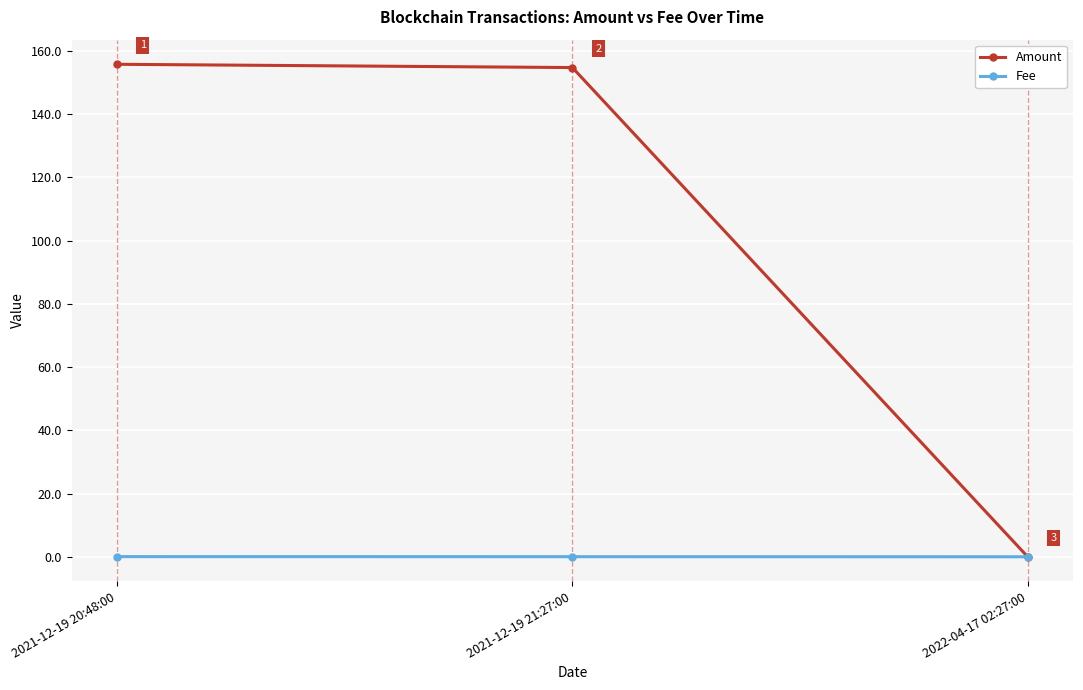

Rank the series by their average value, from highest to lowest.

Amount, Fee